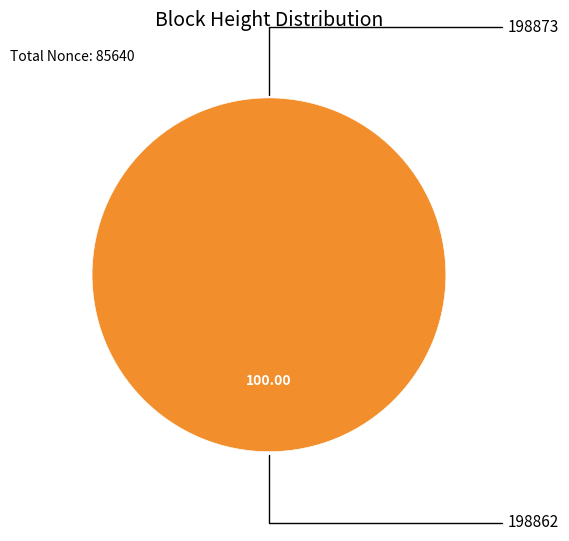

The 198862 slice represents 93% of the pie. True or false?

False